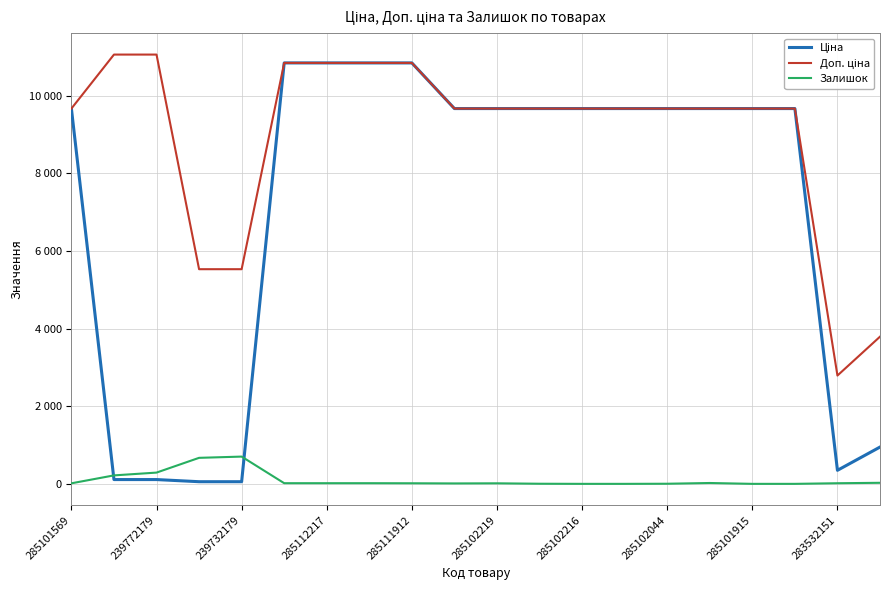

True or false: Доп. ціна and Ціна cross at least once.

False